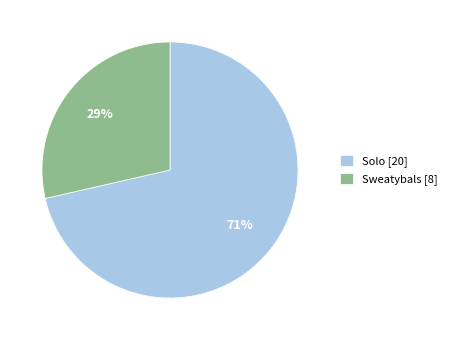

How many slices are in this pie chart?

2